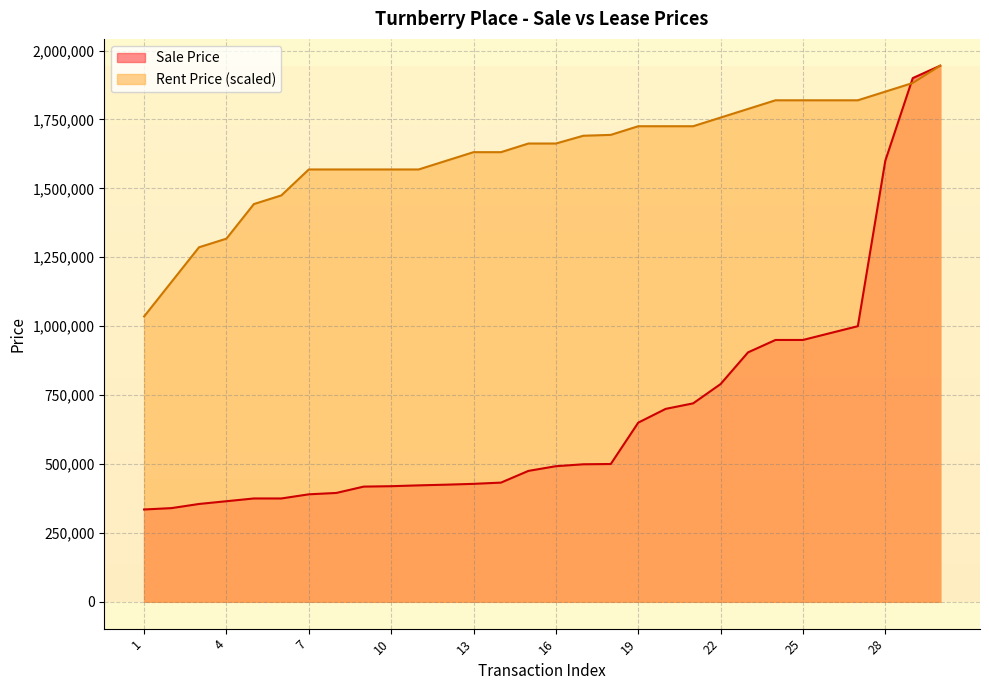

List the labels in order of Sale Price value, smallest first.

1, 2, 3, 4, 5, 6, 7, 8, 9, 10, 11, 12, 13, 14, 15, 16, 17, 18, 19, 20, 21, 22, 23, 24, 25, 26, 27, 28, 29, 30